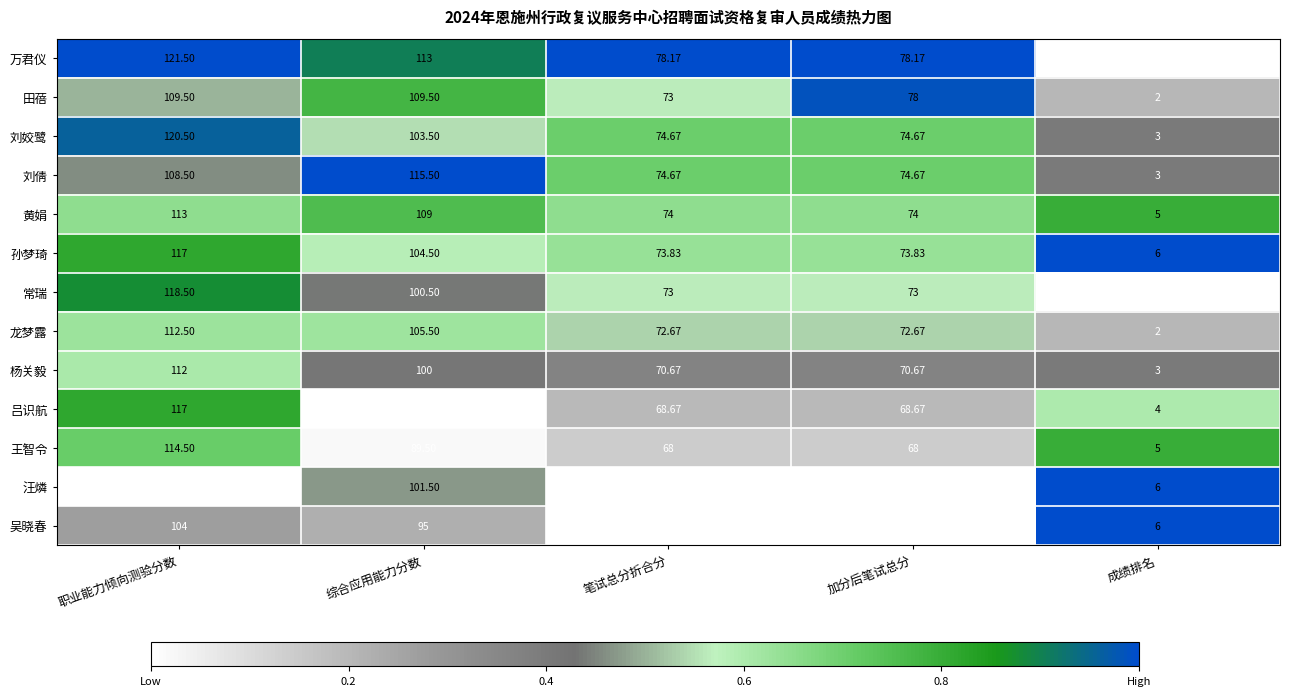

At which label is 田蓓 closest to 55?

笔试总分折合分